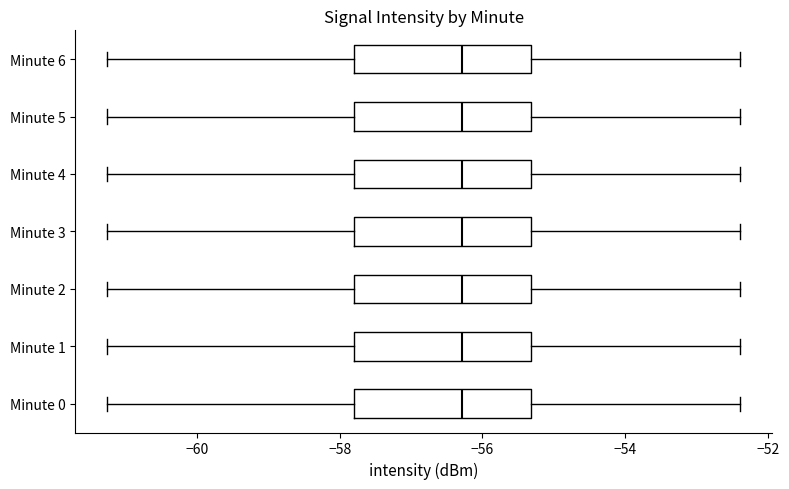

Reading bottom to top, transcribe this box plot: for each box, give where its median line is, the range the box spans, and where its two whiskers end, as read against the x-axis. The values are not printed on the chart, so give them approximately, as read against the axis.

Minute 0: median -56.2, box -57.8 to -55.4, whiskers -61.2 to -52.4
Minute 1: median -56.2, box -57.8 to -55.4, whiskers -61.2 to -52.4
Minute 2: median -56.2, box -57.8 to -55.4, whiskers -61.2 to -52.4
Minute 3: median -56.2, box -57.8 to -55.4, whiskers -61.2 to -52.4
Minute 4: median -56.2, box -57.8 to -55.4, whiskers -61.2 to -52.4
Minute 5: median -56.2, box -57.8 to -55.4, whiskers -61.2 to -52.4
Minute 6: median -56.2, box -57.8 to -55.4, whiskers -61.2 to -52.4